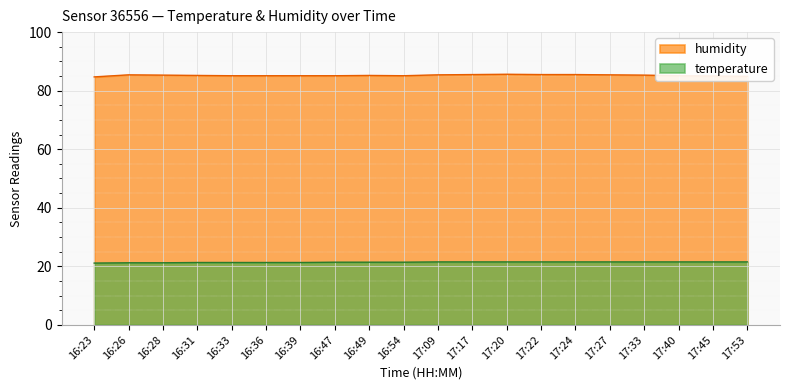

List the series in order of their overall mean, highest first.

humidity, temperature